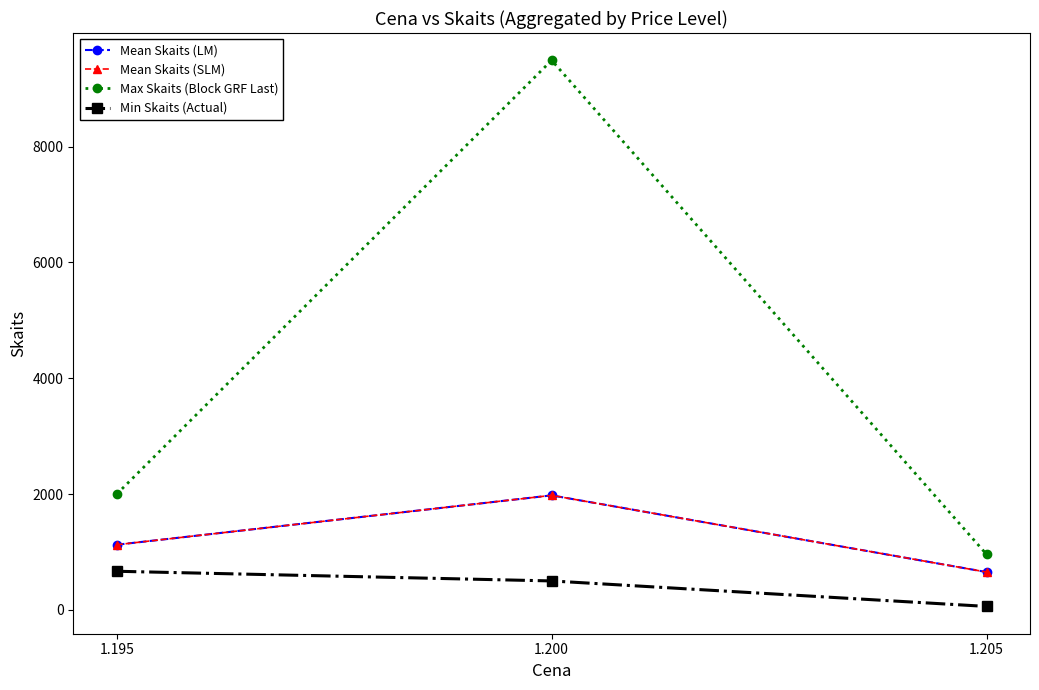

Does the chart have visible grid lines?

No